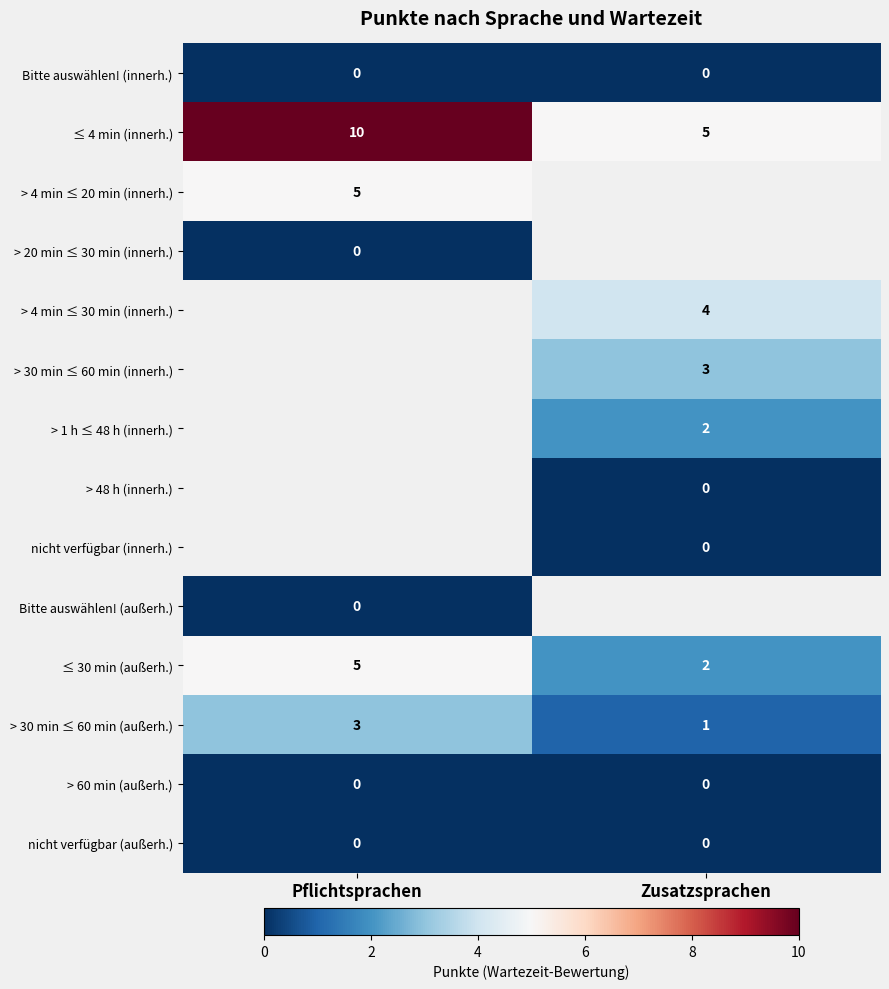

List the labels in order of > 30 min ≤ 60 min (außerh.) value, smallest first.

Zusatzsprachen, Pflichtsprachen